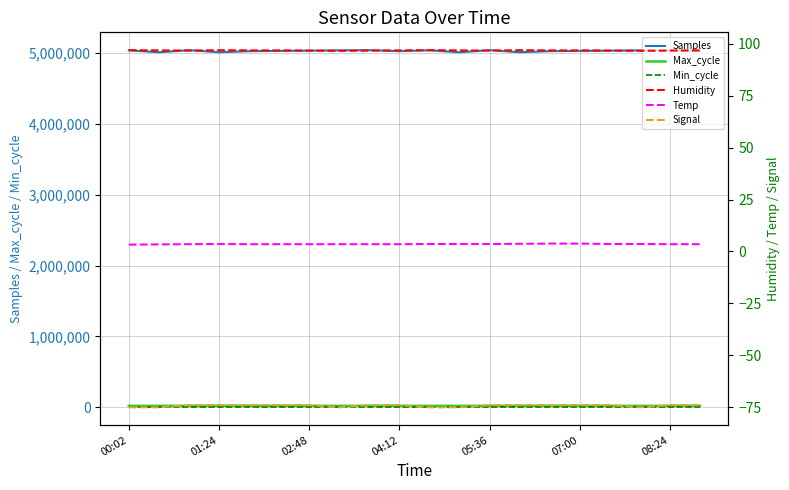

What is the label of the 4th point from the left?

01:24